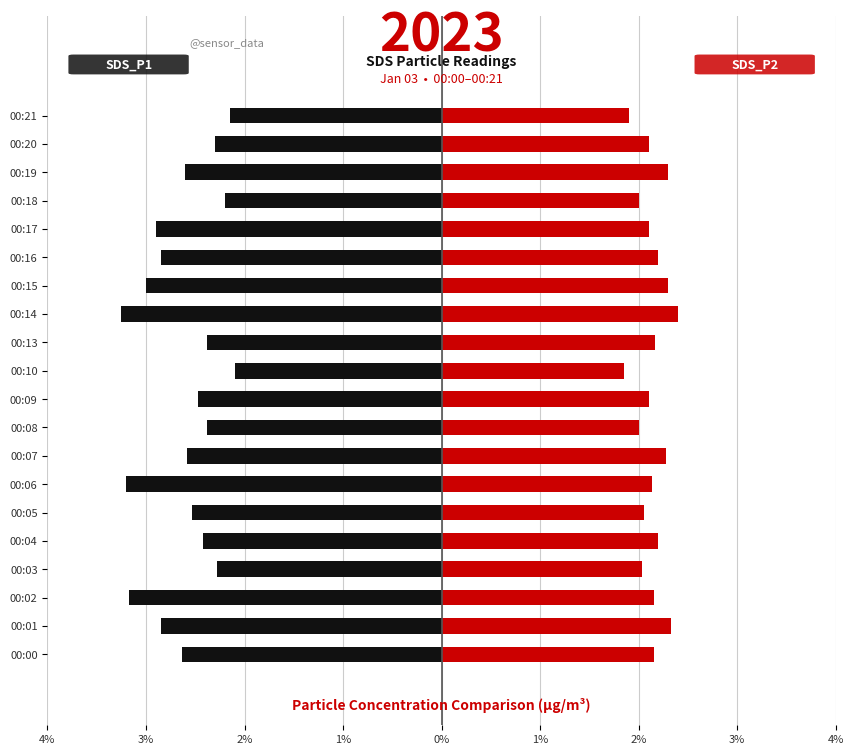

Which series has the widest spread of values?

SDS_P1